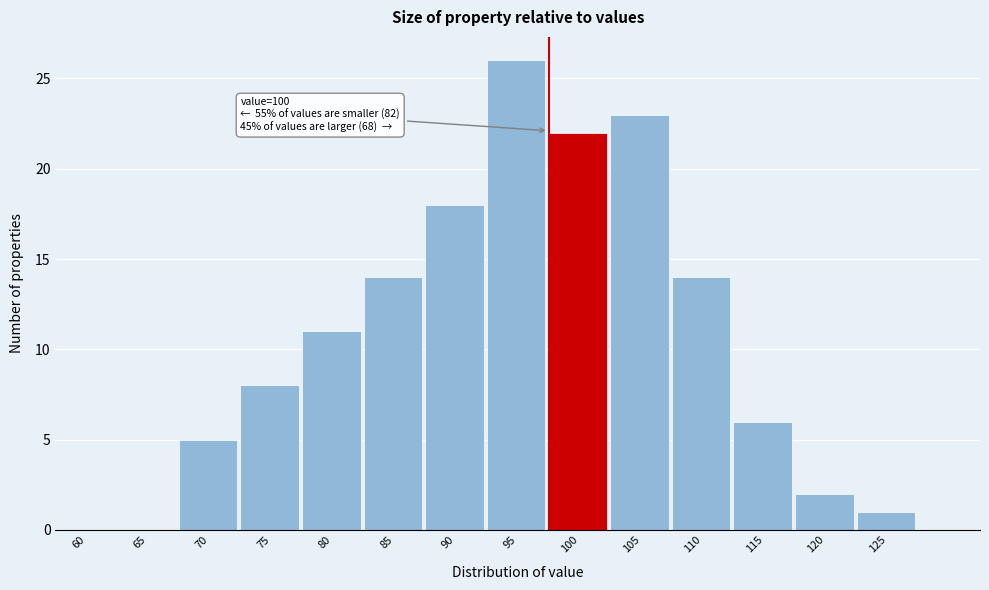

Reading left to right, extract all data points from this chart.

60=0	65=0	70=5	75=8	80=11	85=14	90=18	95=26	100=22	105=23	110=14	115=6	120=2	125=1